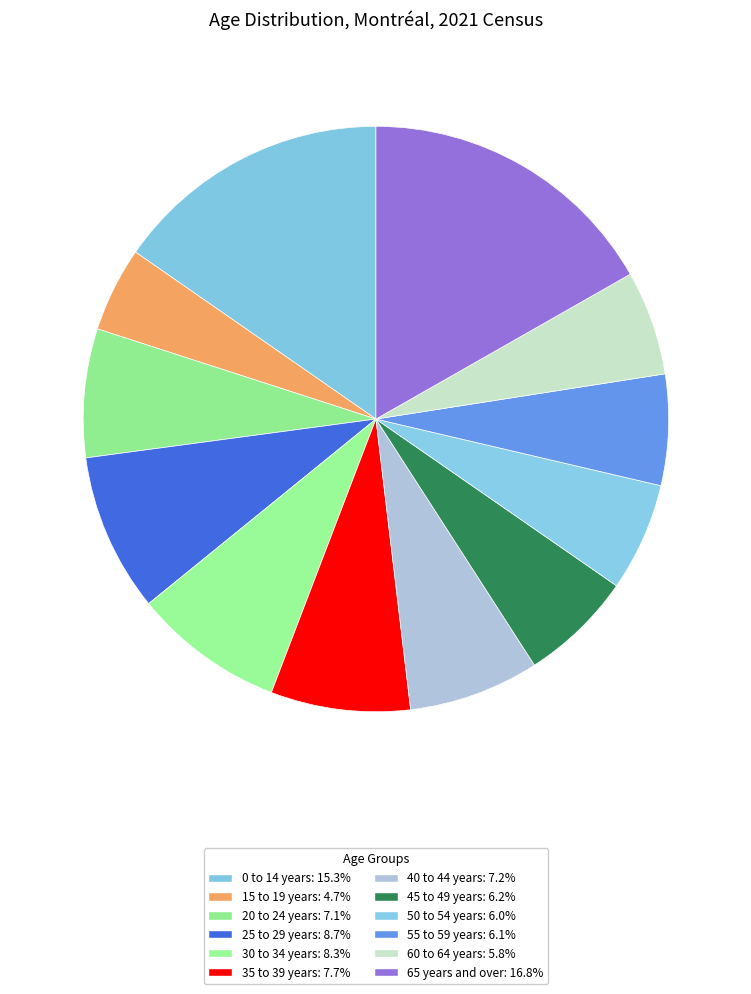

To the nearest percent, what percentage of the pie is 0 to 14 years?

15%